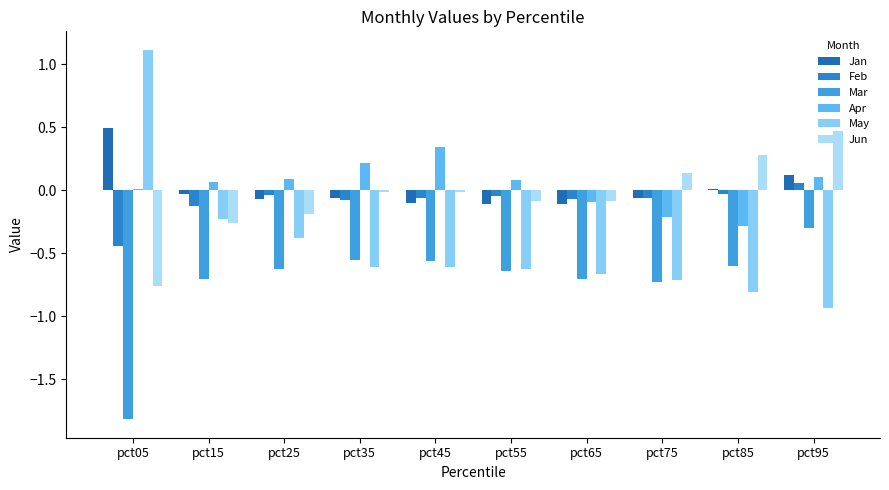

Are the bars grouped side by side (vs. stacked)?

Yes